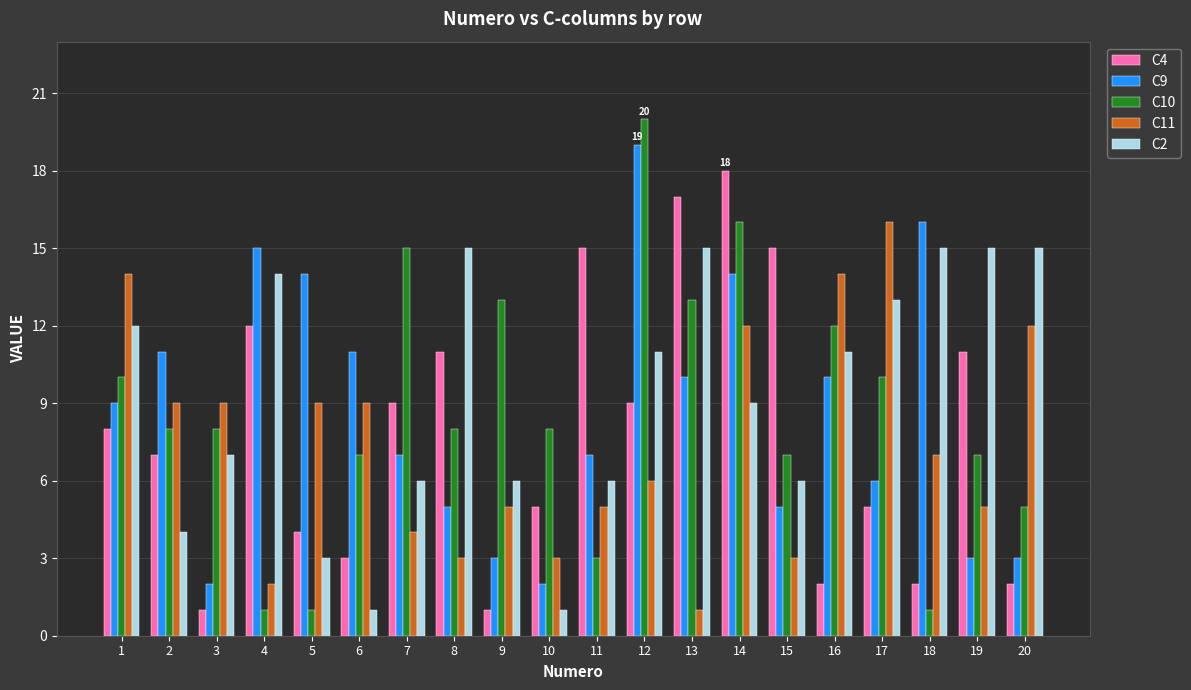

The value of C11 at 11 is 8. True or false?

False